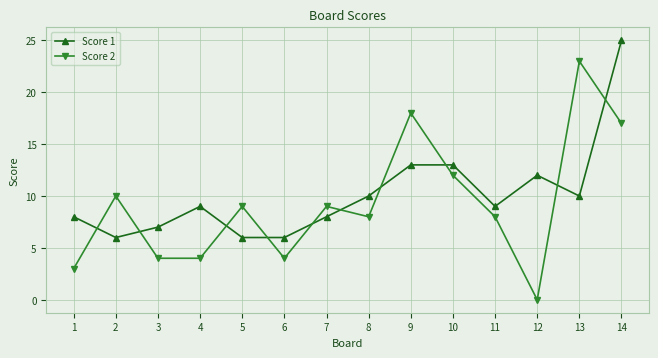

Which label corresponds to the smallest value in the chart?

12